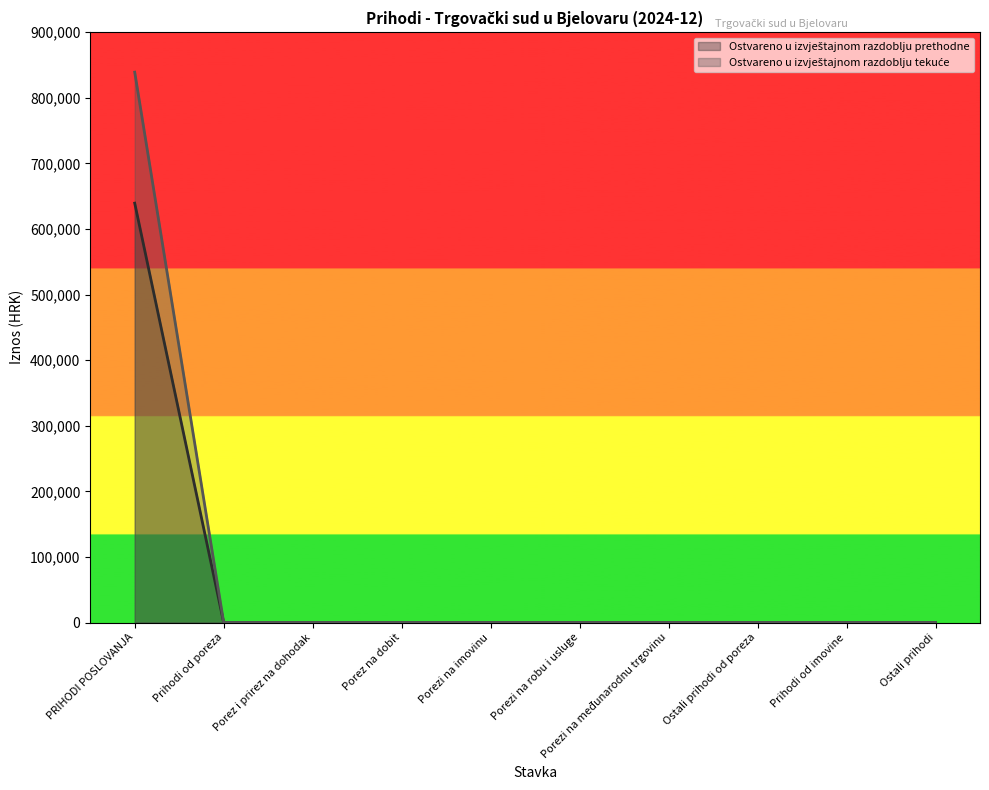

Which series changed the most between PRIHODI POSLOVANJA and Porezi na robu i usluge?

Ostvareno u izvještajnom razdoblju tekuće